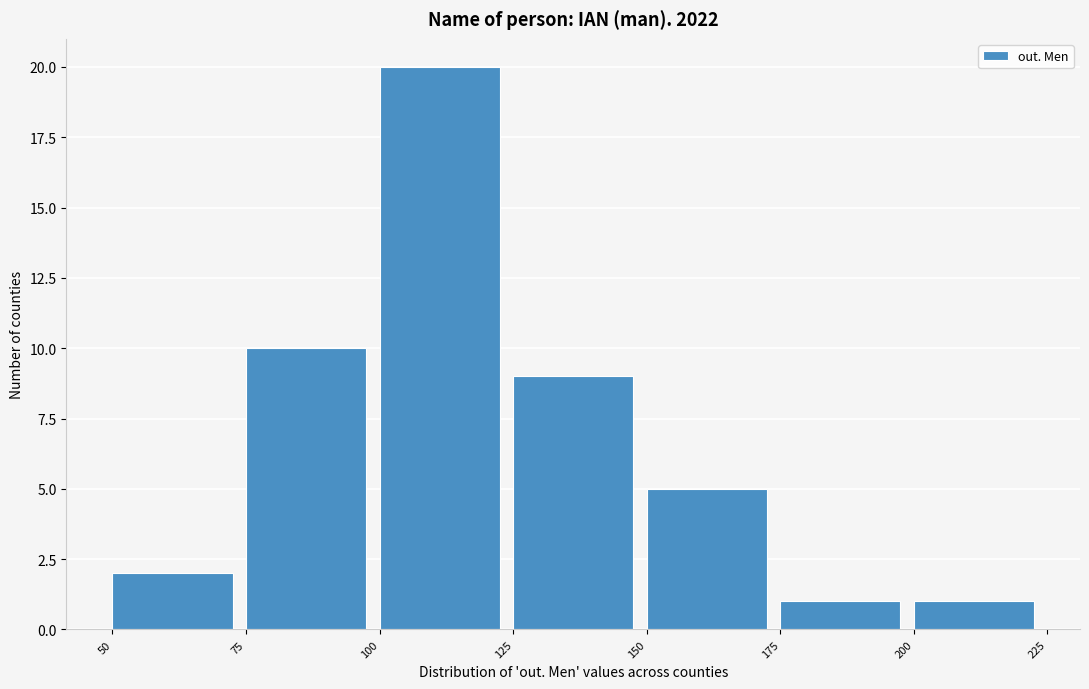

Reading left to right, list every bar in this chart as the range it spans on the x-axis followed by its height. The values are not printed on the chart, so give them approximately, as read against the axis.

50 to 75: 2
75 to 100: 10
100 to 125: 20
125 to 150: 9
150 to 175: 5
175 to 200: 1
200 to 225: 1